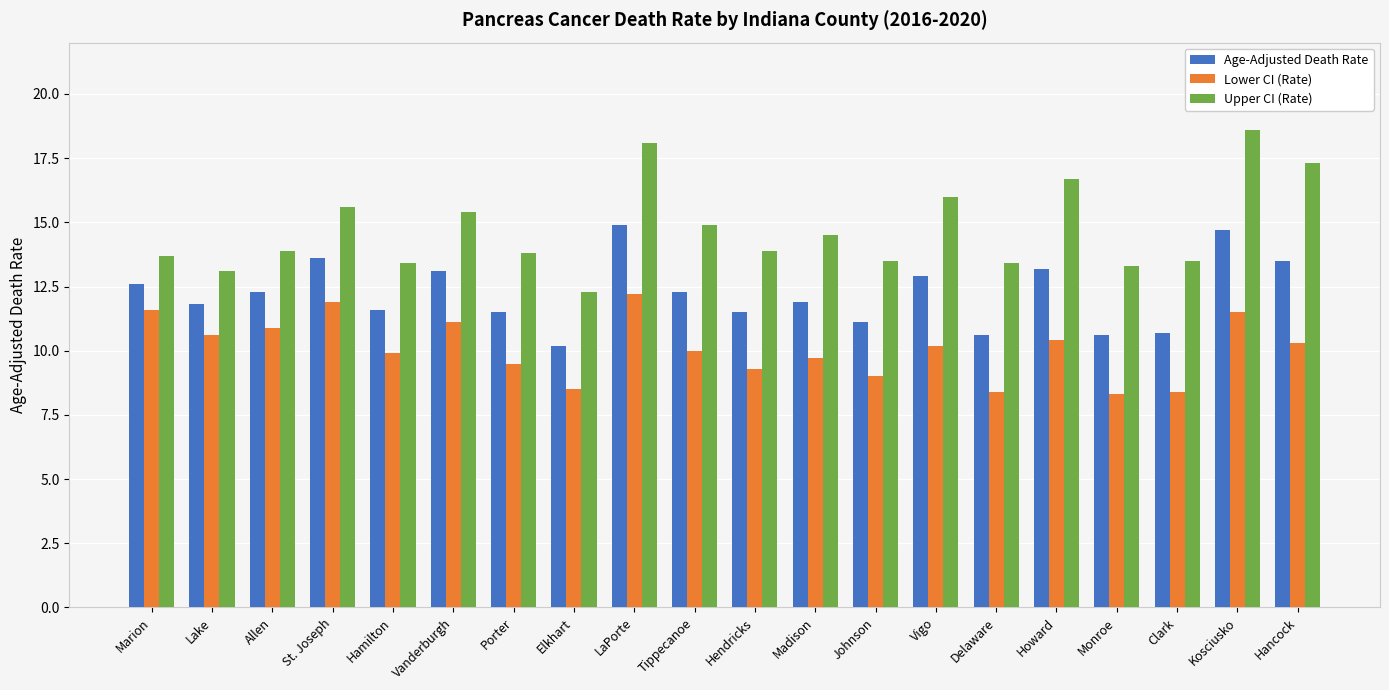

True or false: Upper CI (Rate) has a value of 18.1 at Elkhart.

False